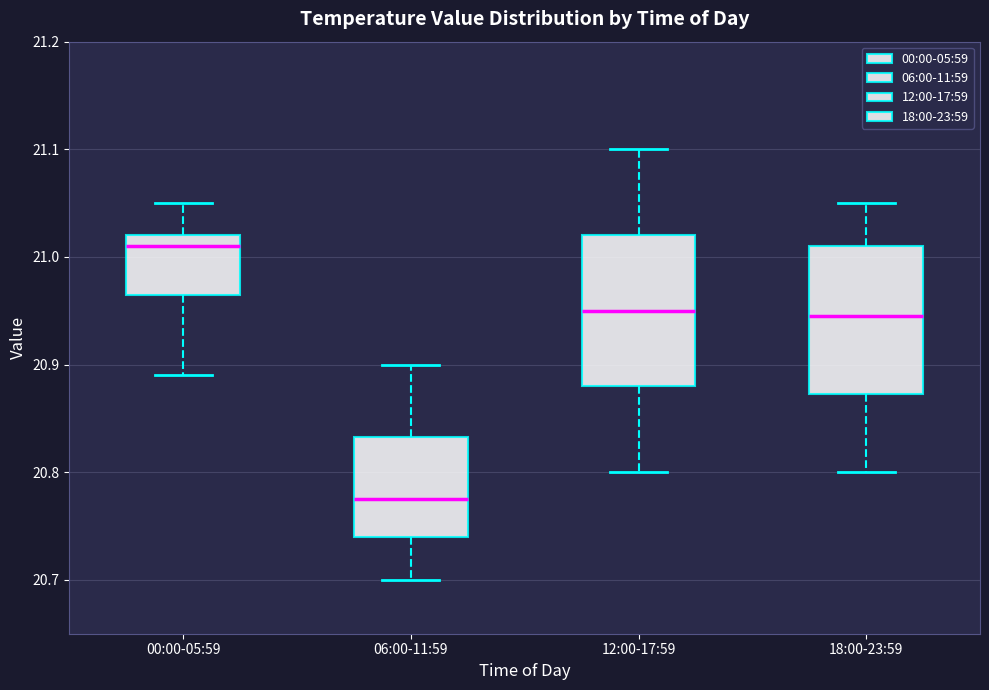

Reading left to right, read every box against the y-axis: the position of its median line, the range the box covers, and the ends of its whiskers. The values are not printed on the chart, so give them approximately, as read against the axis.

00:00-05:59: median 21.01, box 20.97 to 21.02, whiskers 20.89 to 21.05
06:00-11:59: median 20.78, box 20.74 to 20.83, whiskers 20.70 to 20.90
12:00-17:59: median 20.95, box 20.88 to 21.02, whiskers 20.80 to 21.10
18:00-23:59: median 20.95, box 20.87 to 21.01, whiskers 20.80 to 21.05